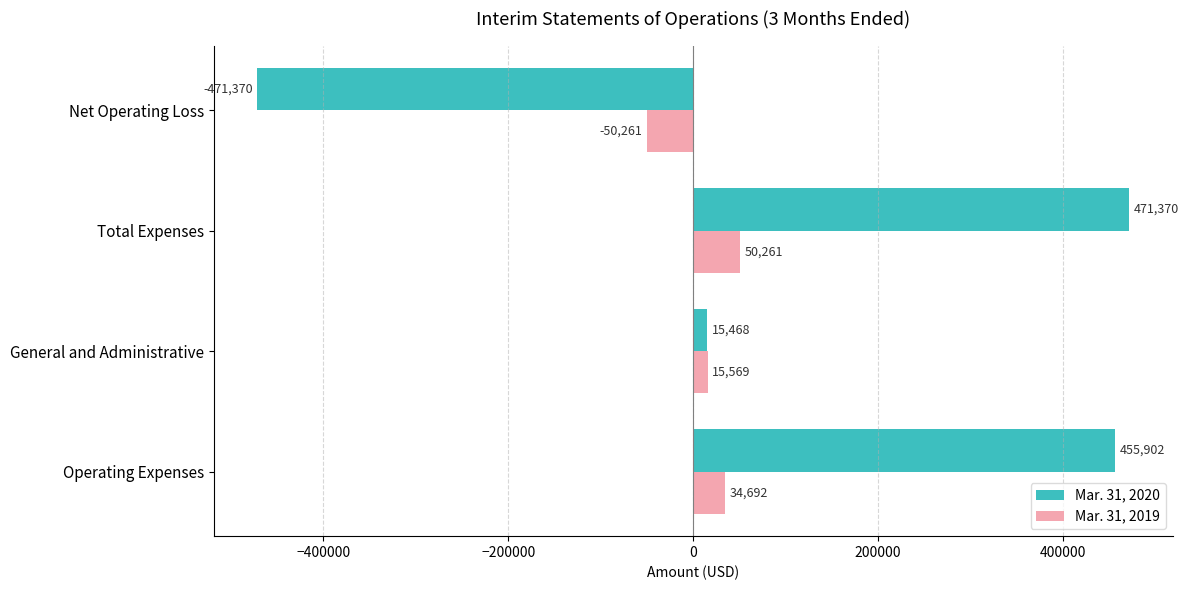

Where is Mar. 31, 2020 nearest to the value 0?

General and Administrative